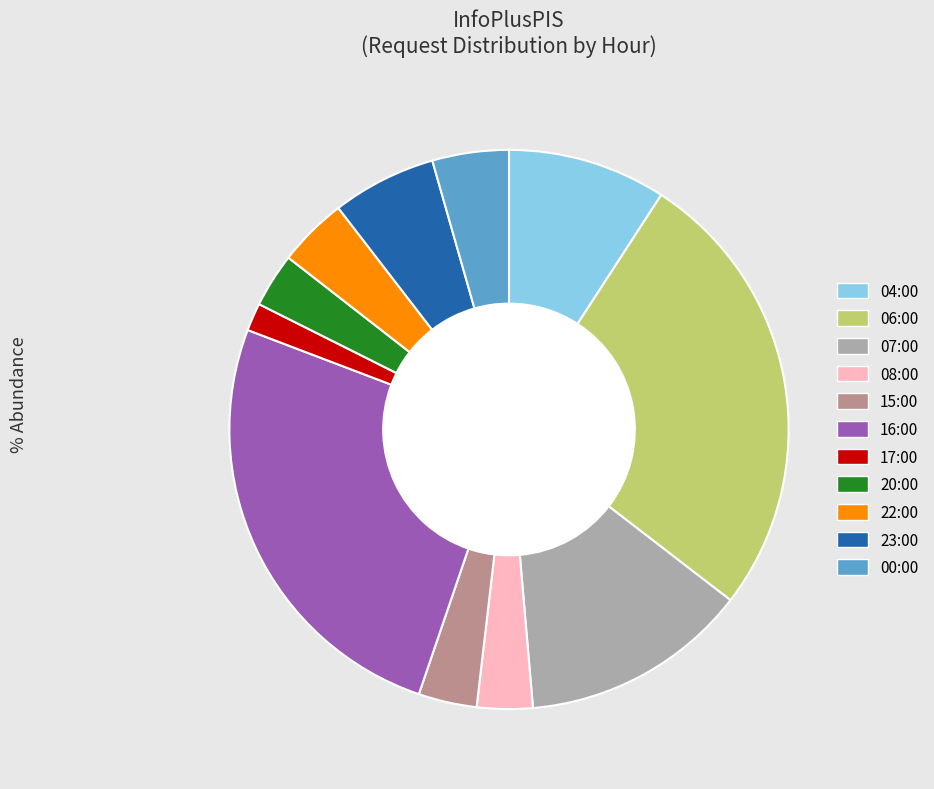

Rank the categories by value from lowest to highest.

17:00, 20:00, 08:00, 15:00, 22:00, 00:00, 23:00, 04:00, 07:00, 16:00, 06:00